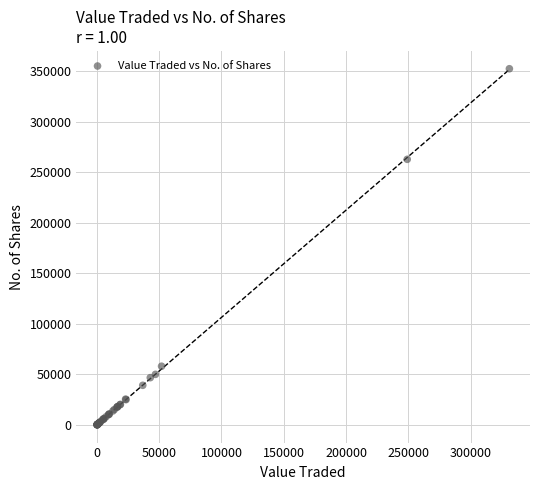

What Y value in the scatter plot is closest to 176169?

262639